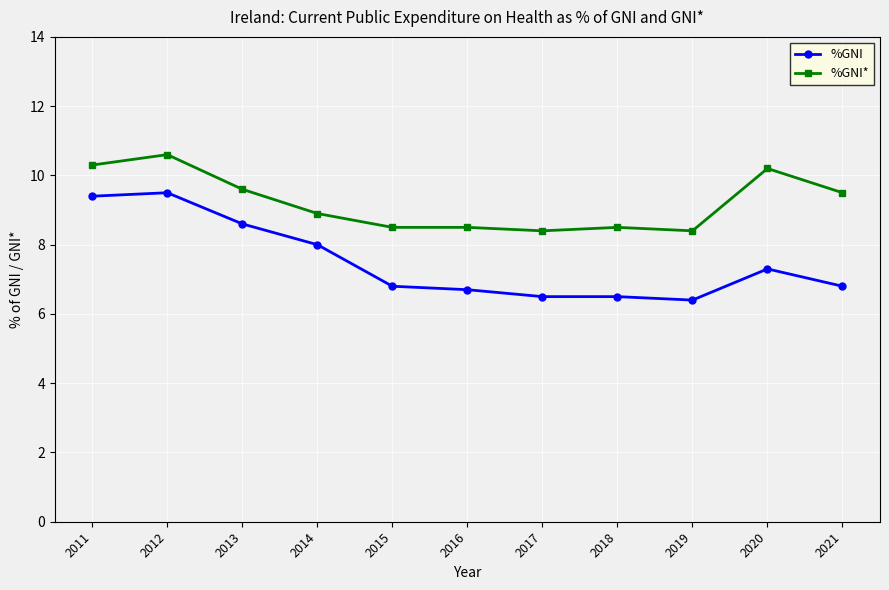

Count the number of categories in the chart.

11